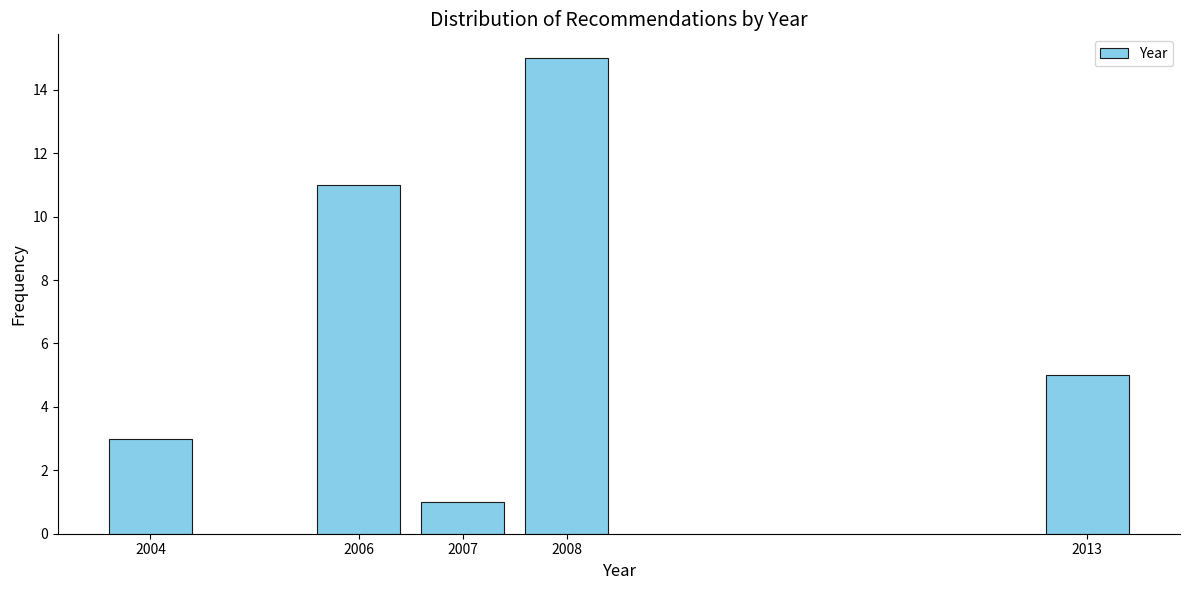

Reading left to right, list all the values displayed in this chart.

2004=3	2006=11	2007=1	2008=15	2013=5